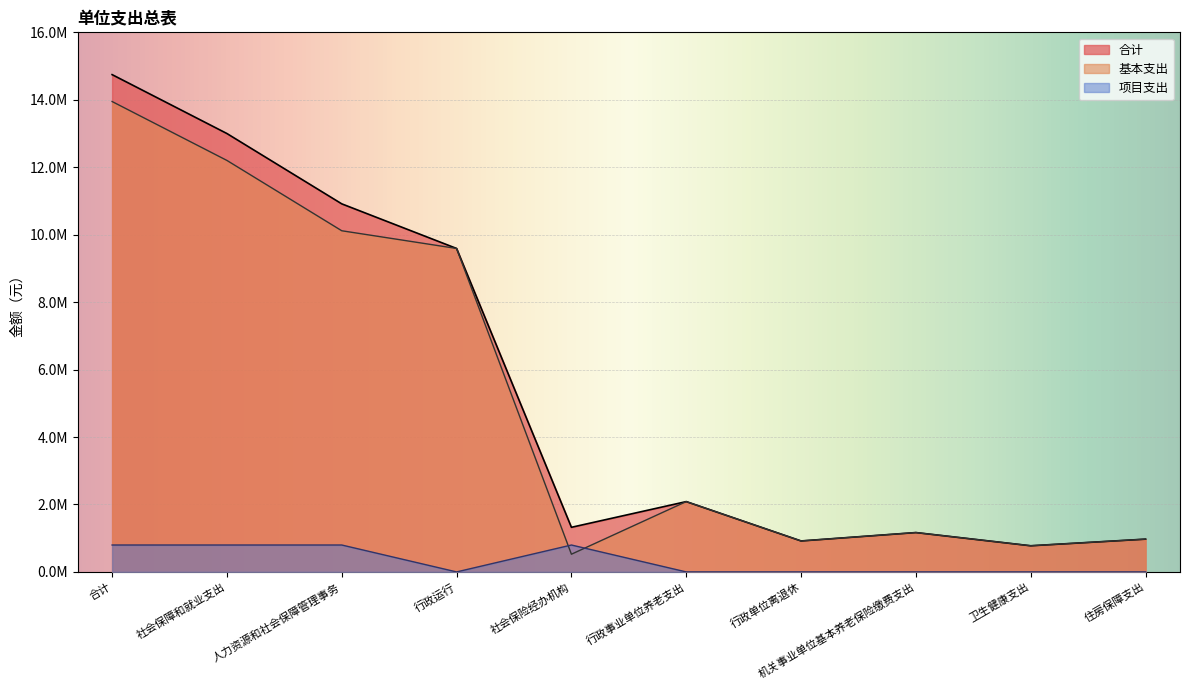

What is the average value of the 基本支出 series?

5229875.7